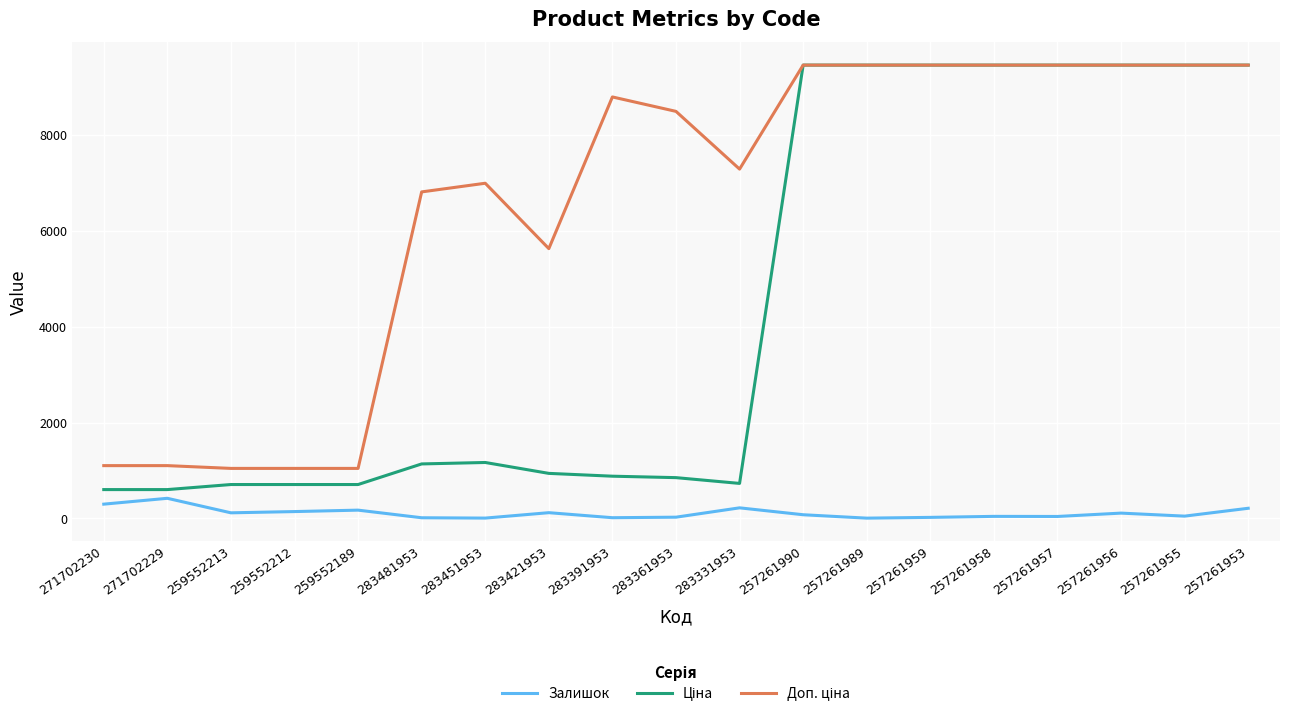

What is the greatest value displayed?

9458.9